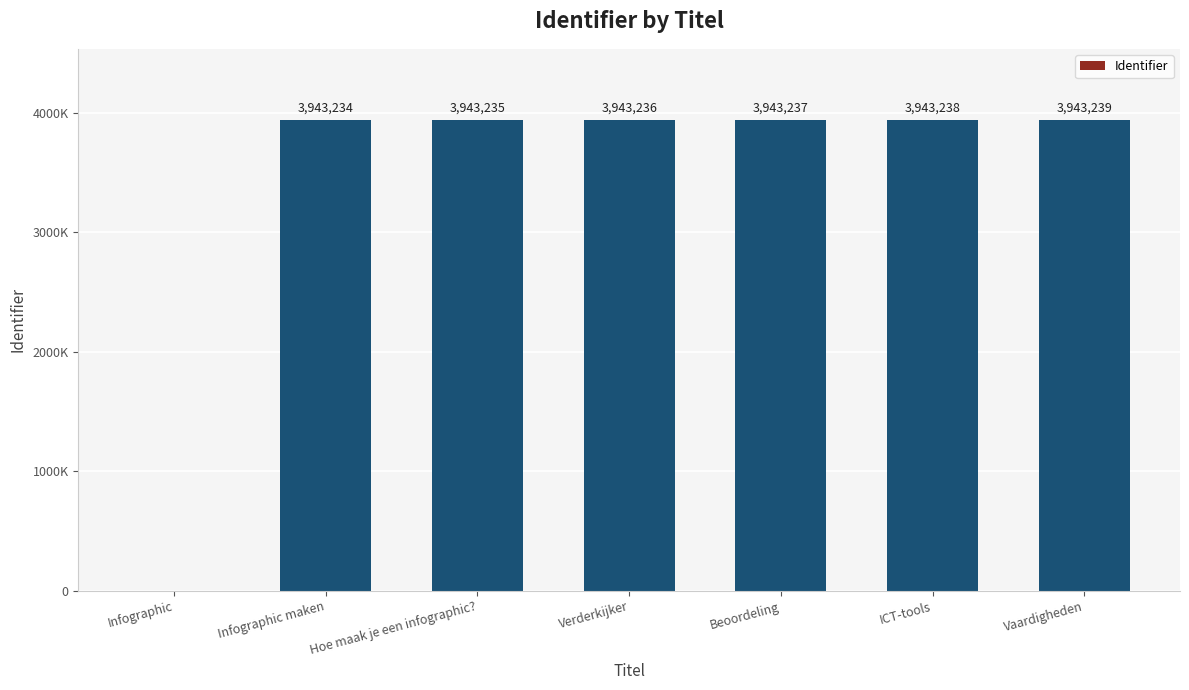

What is the greatest value displayed?

3943239